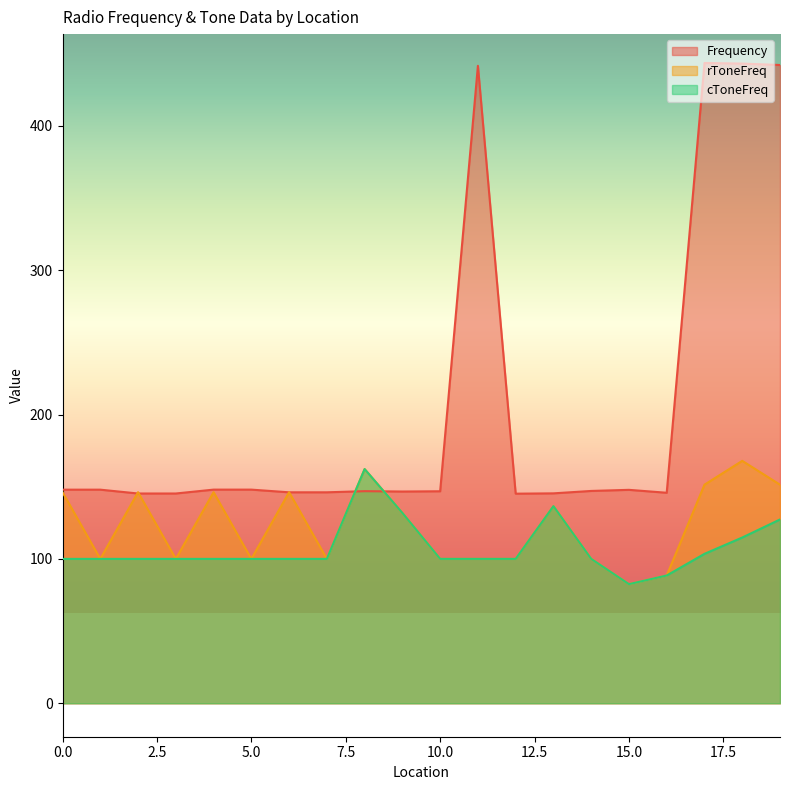

Does the chart have visible grid lines?

No